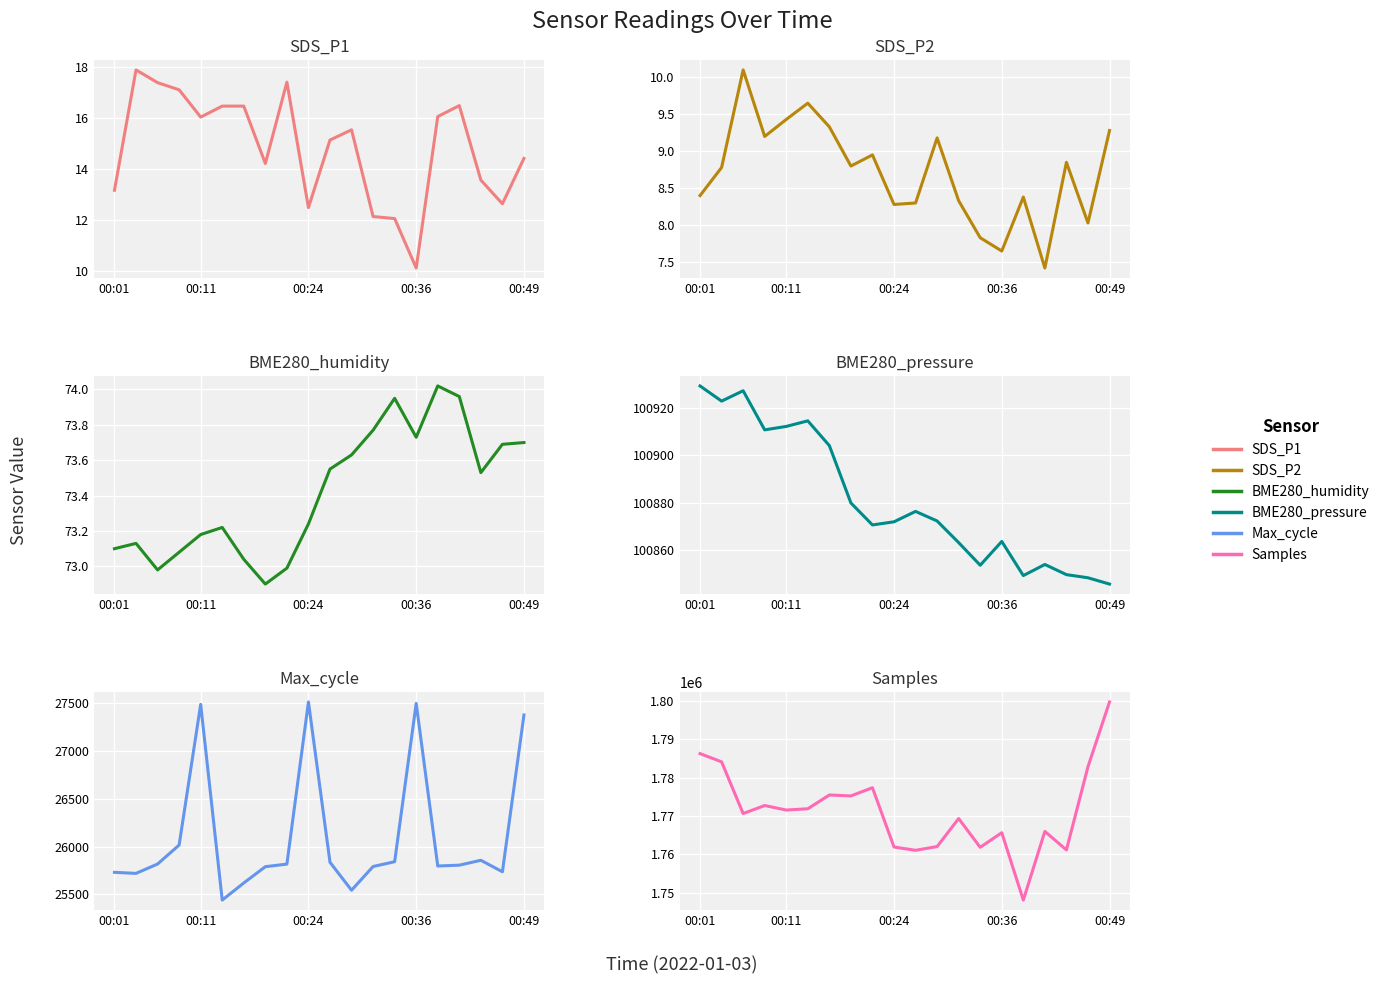

At which category is the sum across all series the highest?

00:49